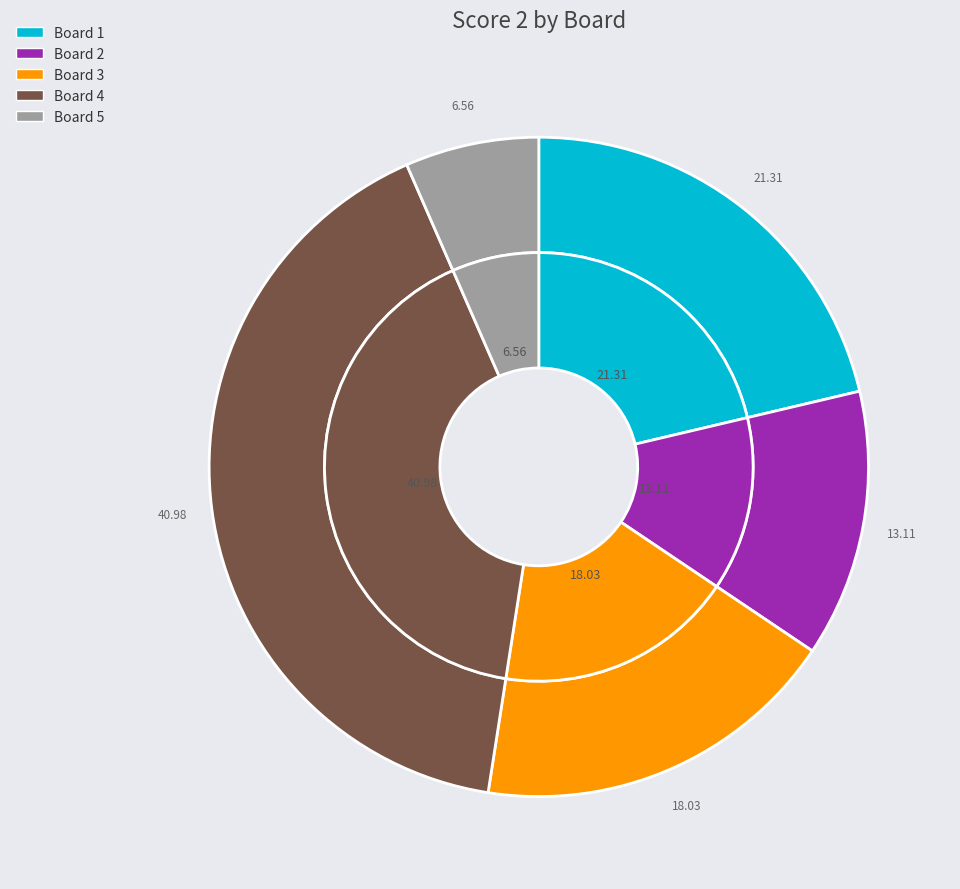

What percentage do Board 1 and Board 2 together represent?

34.4%